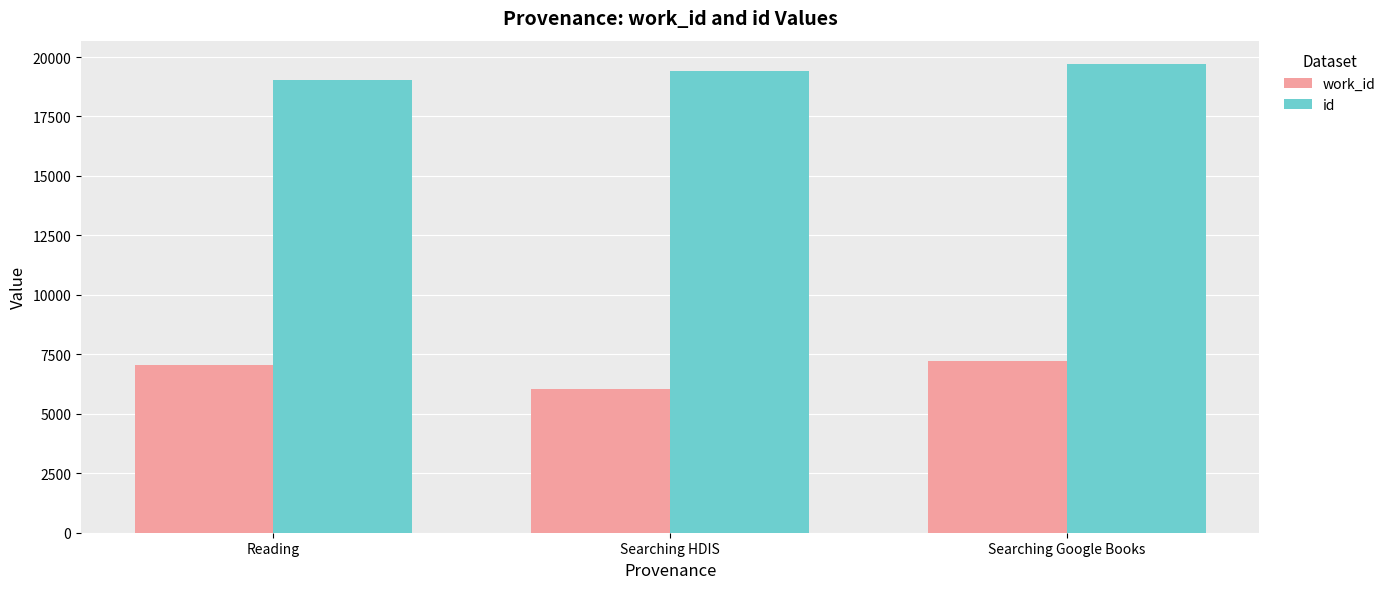

What is the approximate value of id at Searching Google Books, to the nearest 50?

19700